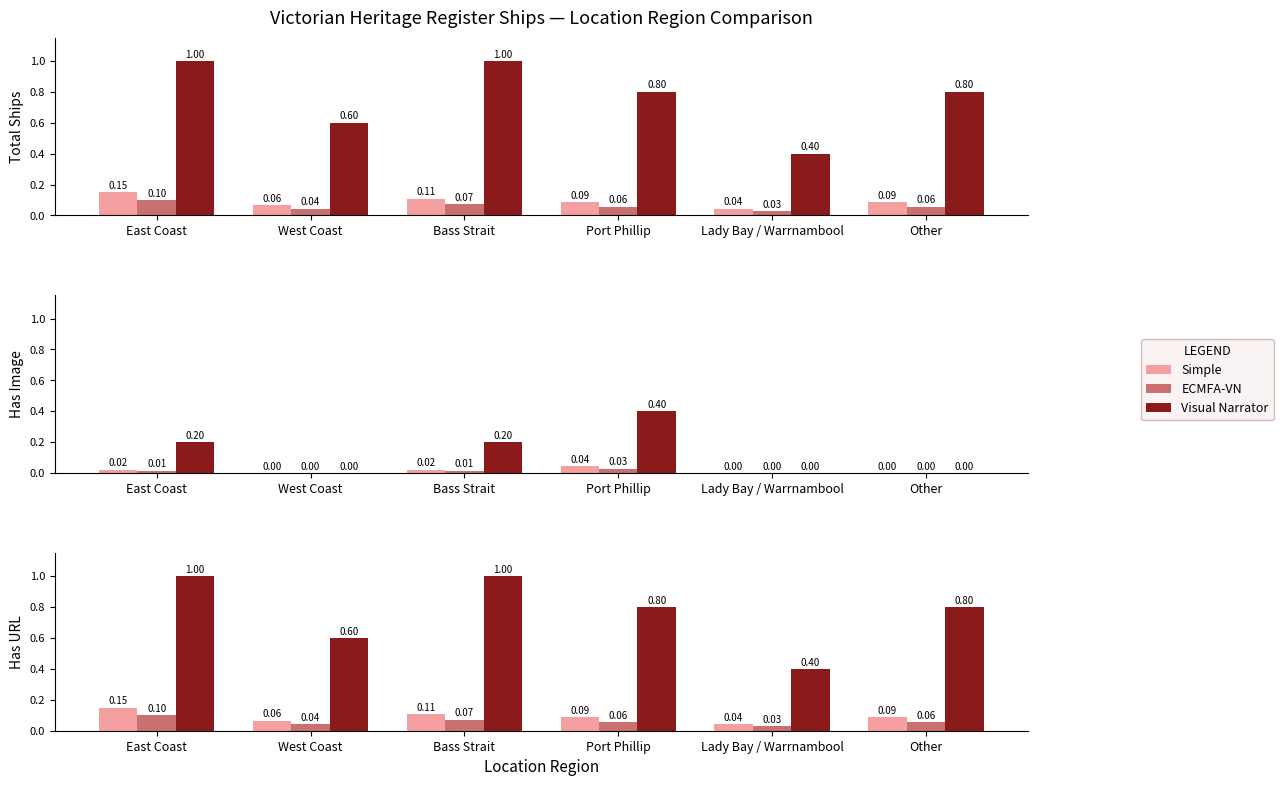

Count the Simple values in the range 0 to 1.

6